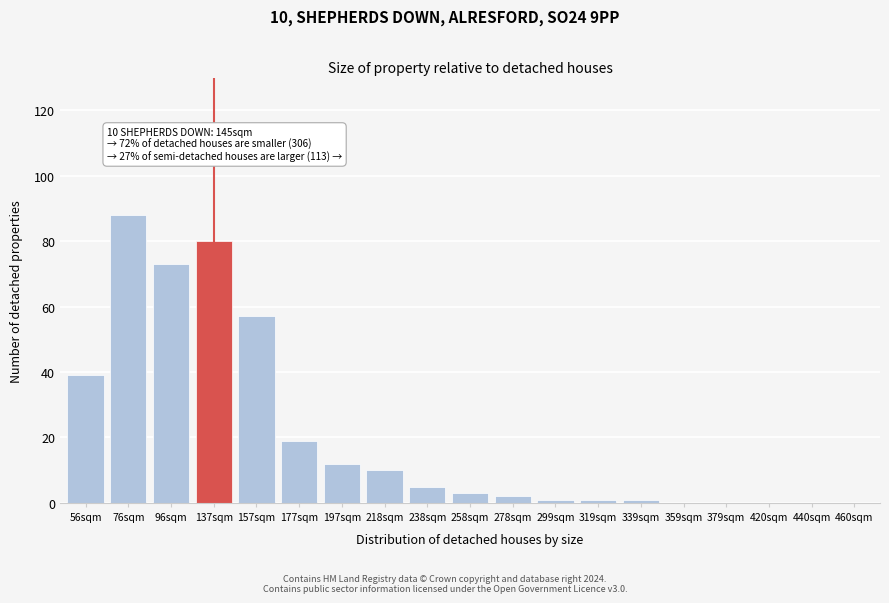

Reading left to right, transcribe all the data shown in this chart.

56sqm=39	76sqm=88	96sqm=73	137sqm=80	157sqm=57	177sqm=19	197sqm=12	218sqm=10	238sqm=5	258sqm=3	278sqm=2	299sqm=1	319sqm=1	339sqm=1	359sqm=0	379sqm=0	420sqm=0	440sqm=0	460sqm=0